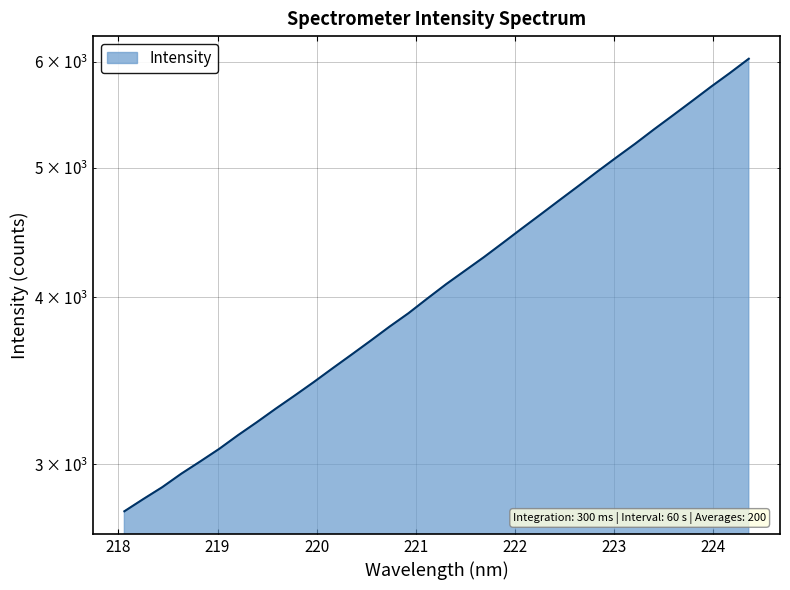

What is the change in value from 218.442 to 224.3616?

+3150.7